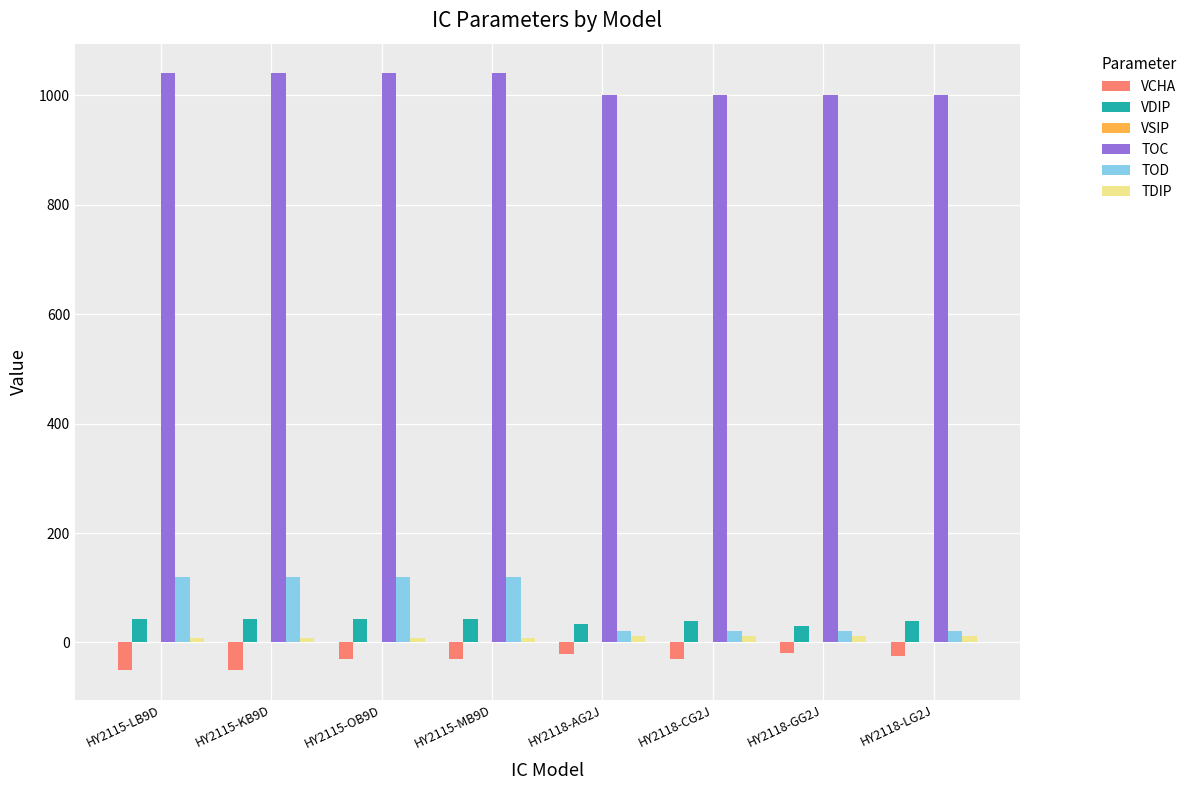

Are the bars horizontal?

No